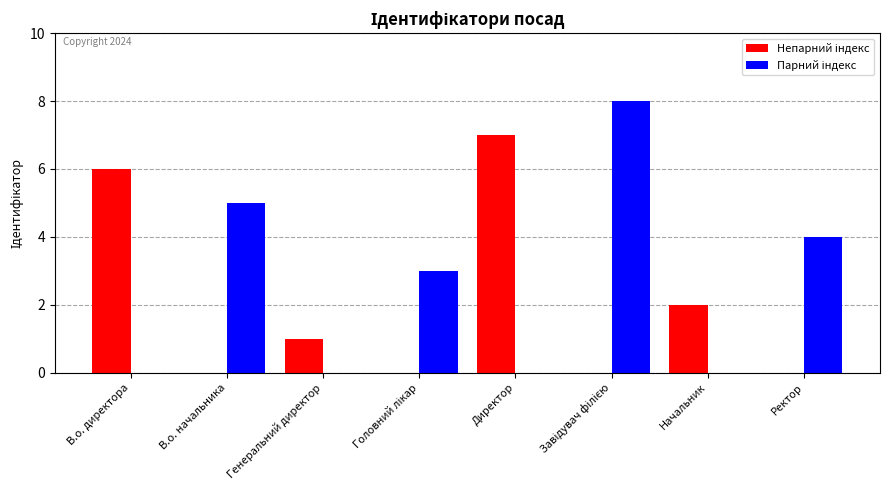

Are the bars grouped side by side (vs. stacked)?

Yes